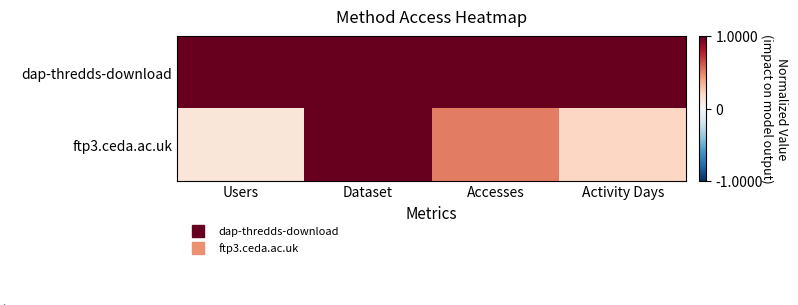

Reading right to left, transcribe all the data shown in this chart.

dap-thredds-download: Activity Days=1.0	Accesses=1.0	Dataset=1.0	Users=1.0
ftp3.ceda.ac.uk: Activity Days=0.2	Accesses=0.5	Dataset=1.0	Users=0.1